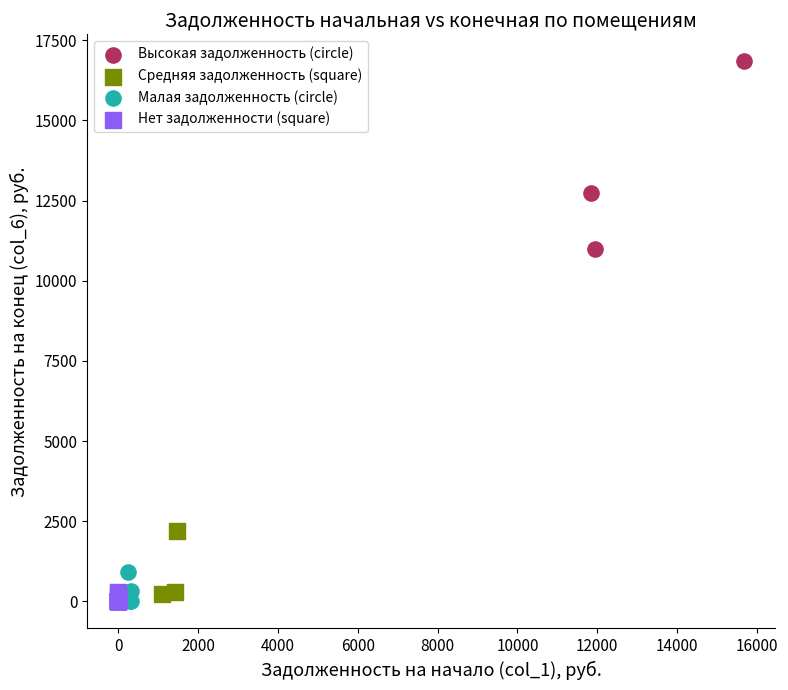

Which series has the widest spread of Y values?

Высокая задолженность (circle)